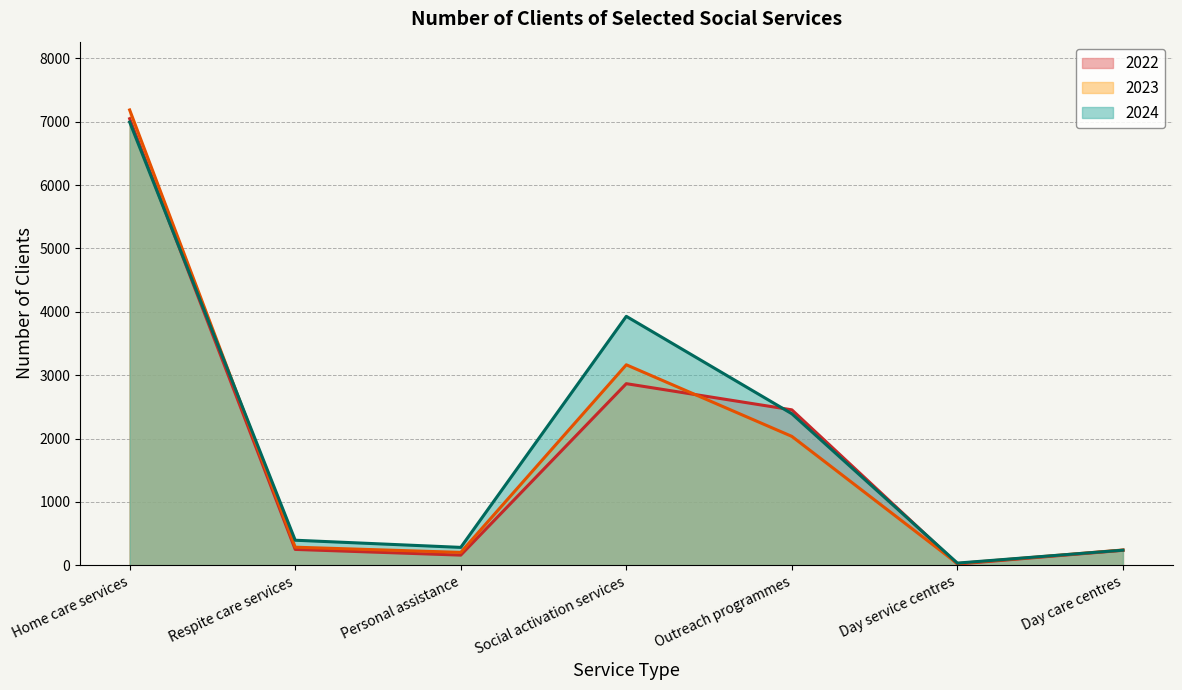

At which label does 2023 first exceed 285?

Home care services